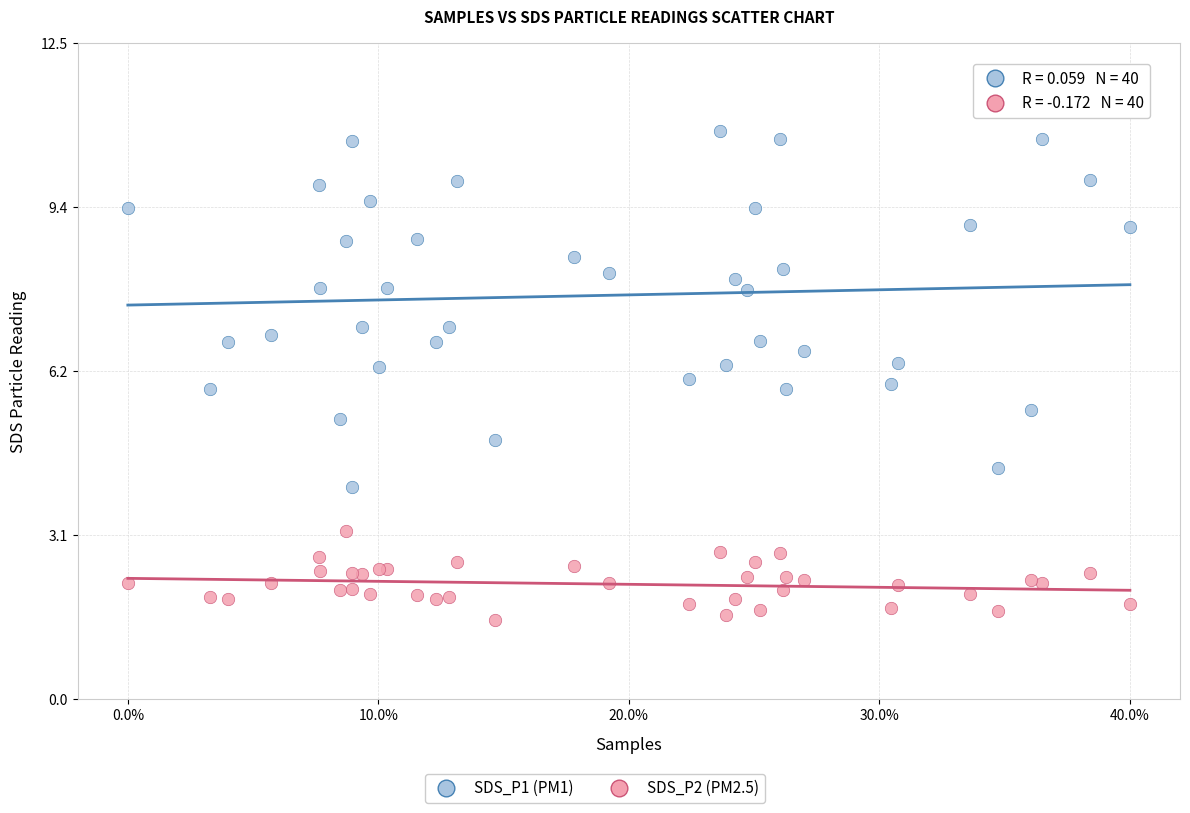

Which series reaches the minimum Y coordinate?

SDS_P2 (PM2.5)